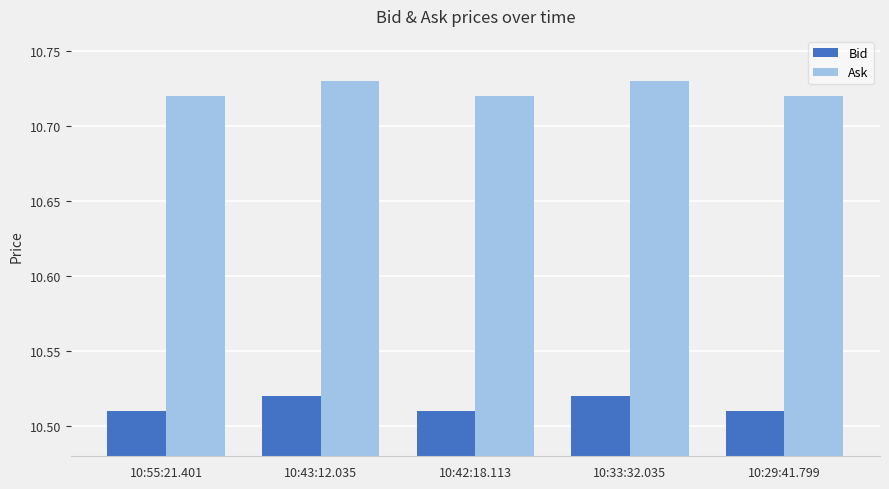

What is the total value across all series at 10:42:18.113?

21.2